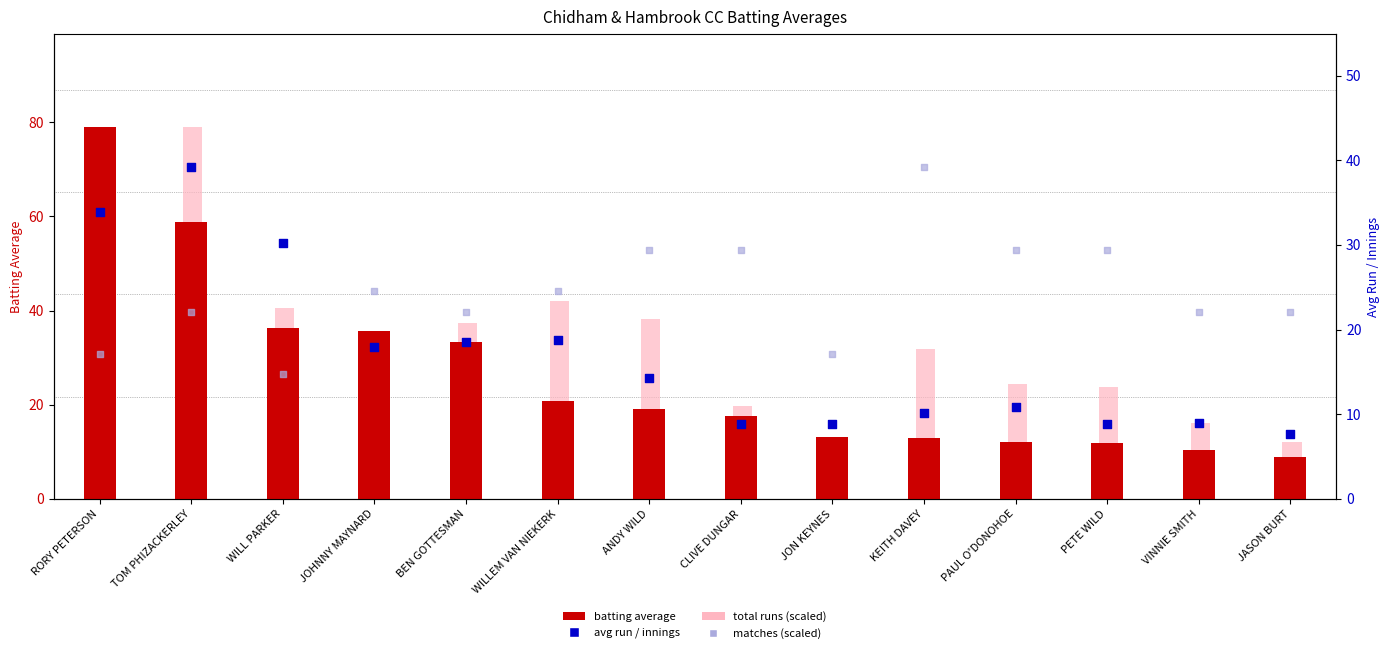

At how many categories does at least one series exceed 12?

14